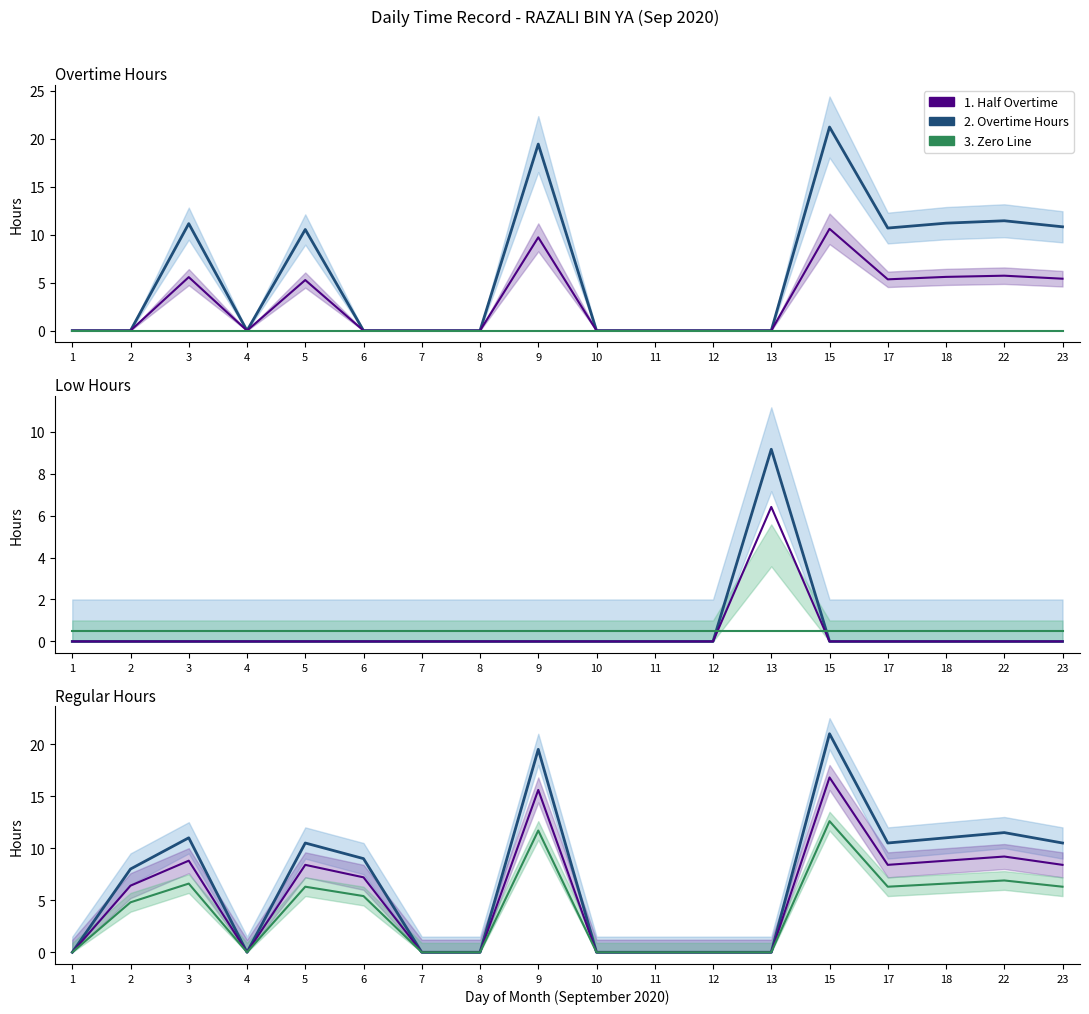

Where is the first local minimum for Regular?

4